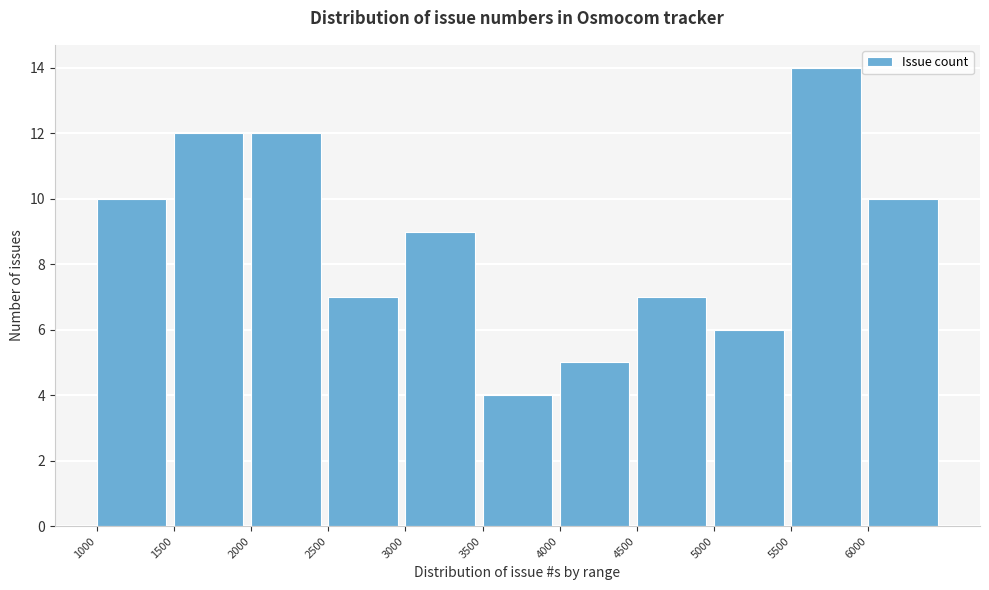

What is the height of the bar covering 2500 to 3000 on the x-axis? The values are not printed on the chart, so give them approximately, as read against the axis.

7